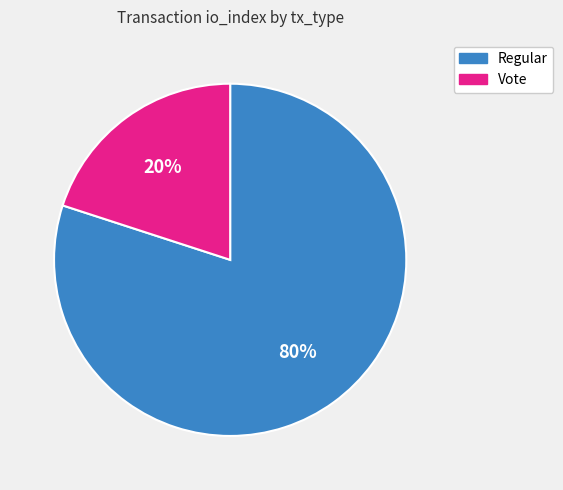

What percentage is the Vote slice, to the nearest percent?

20%